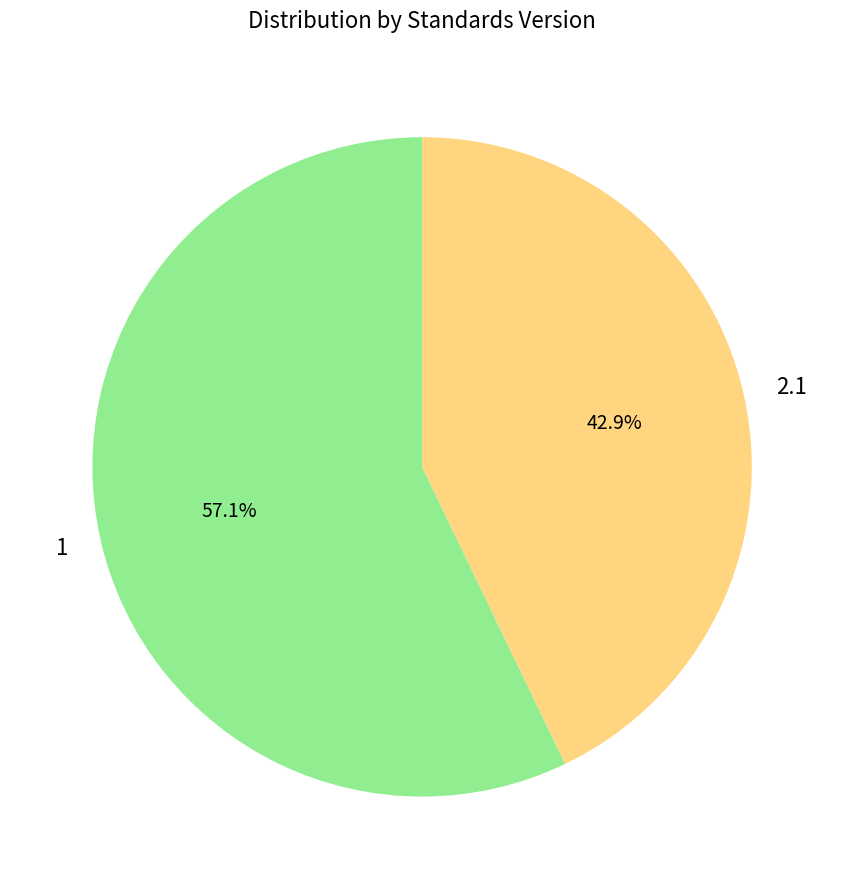

To the nearest percent, what is the difference between the largest and smallest slice percentages?

14%